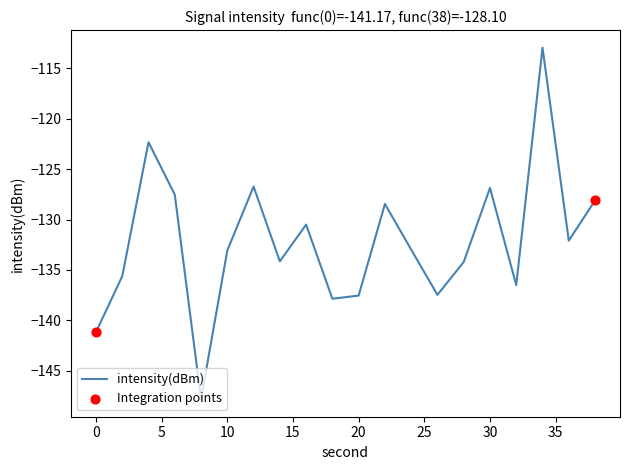

What is the difference between the maximum and minimum values?

34.9